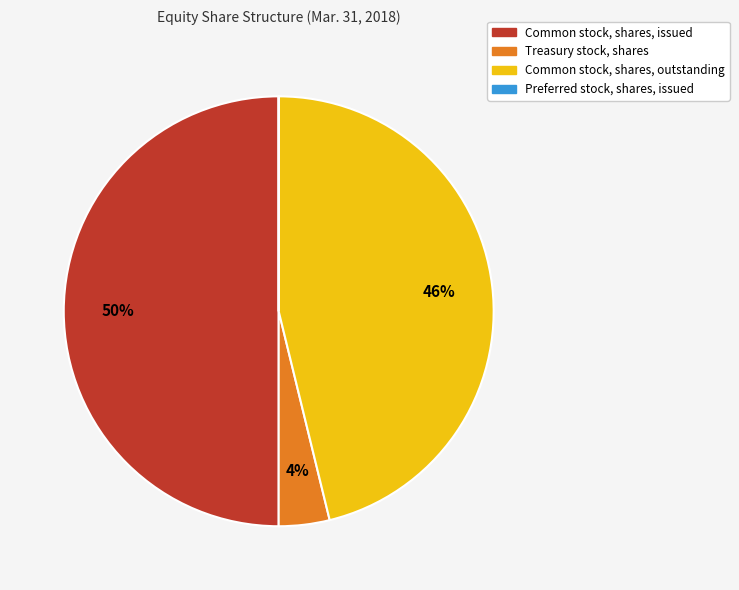

The Common stock, shares, outstanding slice represents 35% of the pie. True or false?

False